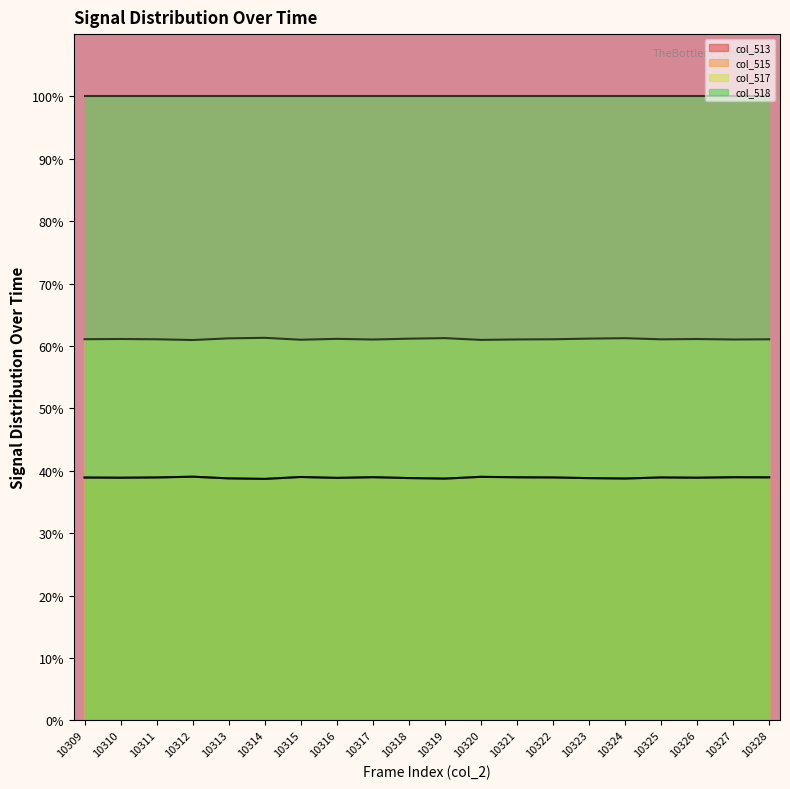

In col_517, how many points are lower than both neighbors (excluding endpoints)?

6